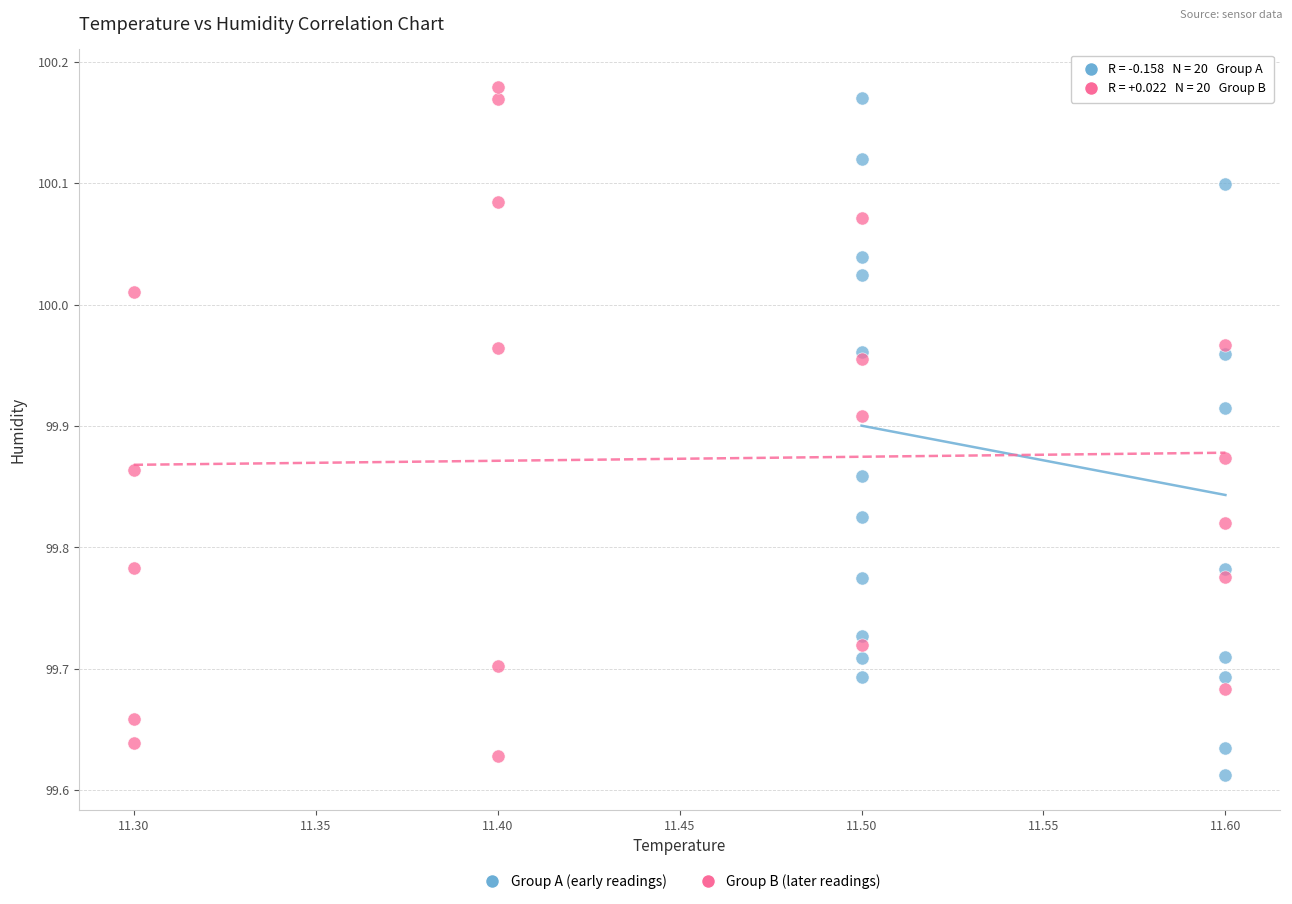

What are all the series names shown in the legend?

Group A (early readings), Group B (later readings)